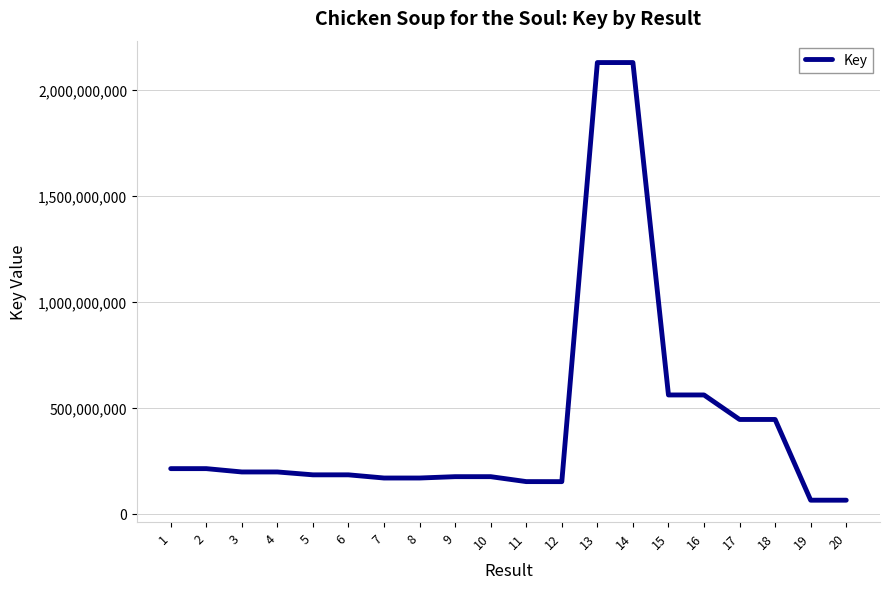

What is the change in value from 1 to 3?

-15728137